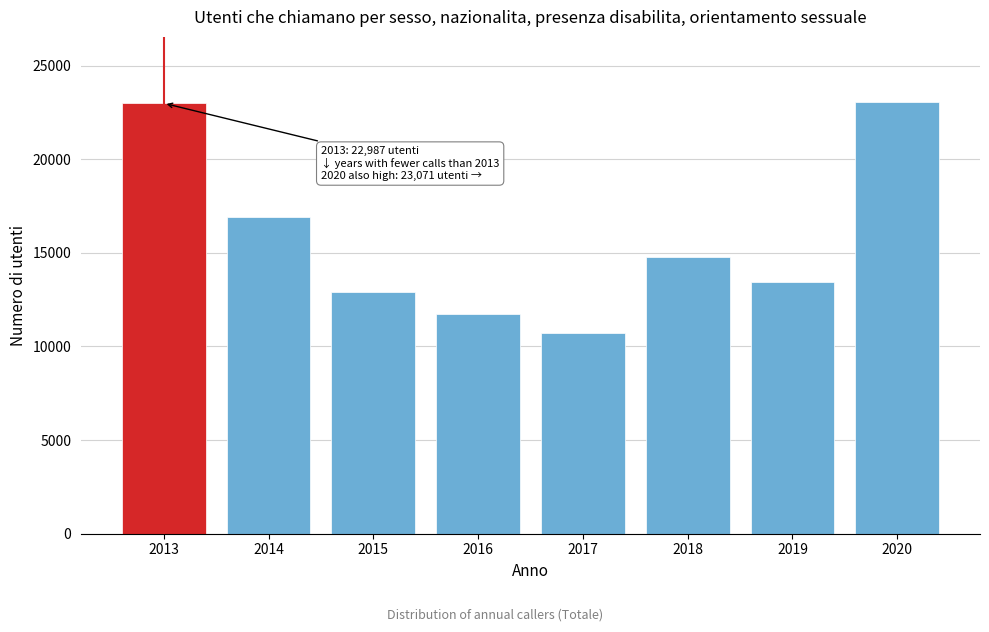

What is the sum of the values at 2020 and 2016?

34803